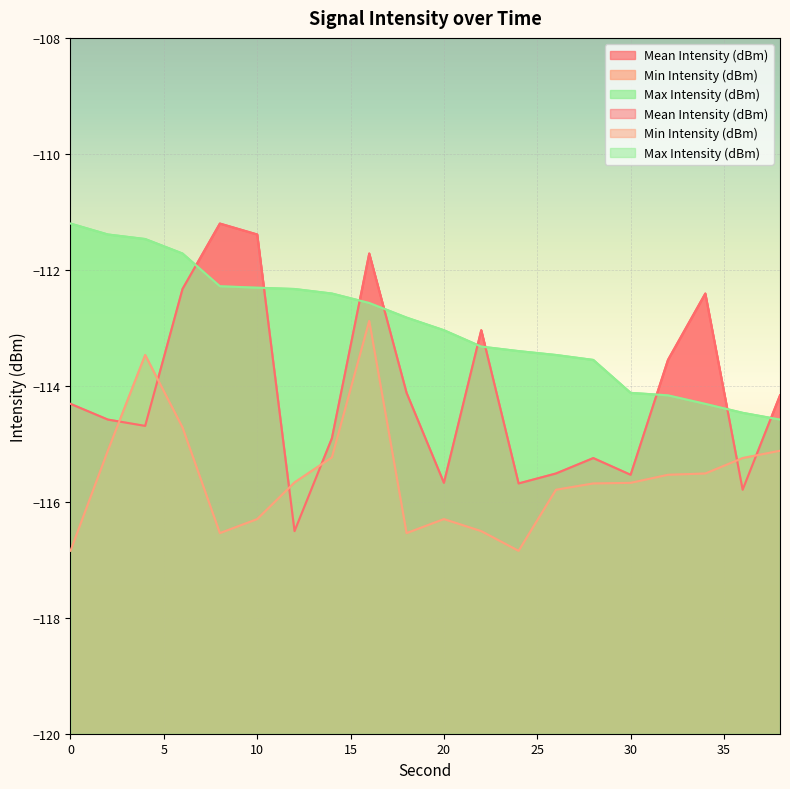

What is the value of the Mean Intensity (dBm) point at the 9th from the left?

-111.7